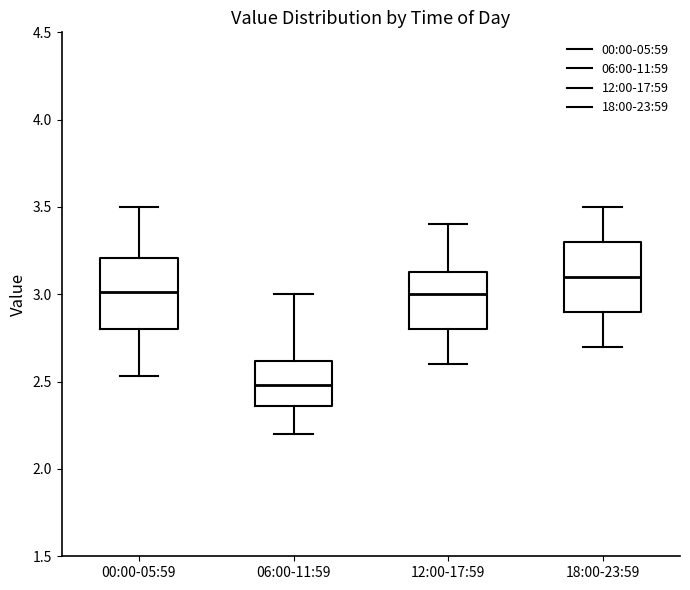

Reading left to right, read every box against the y-axis: the position of its median line, the range the box covers, and the ends of its whiskers. The values are not printed on the chart, so give them approximately, as read against the axis.

00:00-05:59: median 3.00, box 2.80 to 3.20, whiskers 2.55 to 3.50
06:00-11:59: median 2.50, box 2.35 to 2.60, whiskers 2.20 to 3.00
12:00-17:59: median 3.00, box 2.80 to 3.15, whiskers 2.60 to 3.40
18:00-23:59: median 3.10, box 2.90 to 3.30, whiskers 2.70 to 3.50